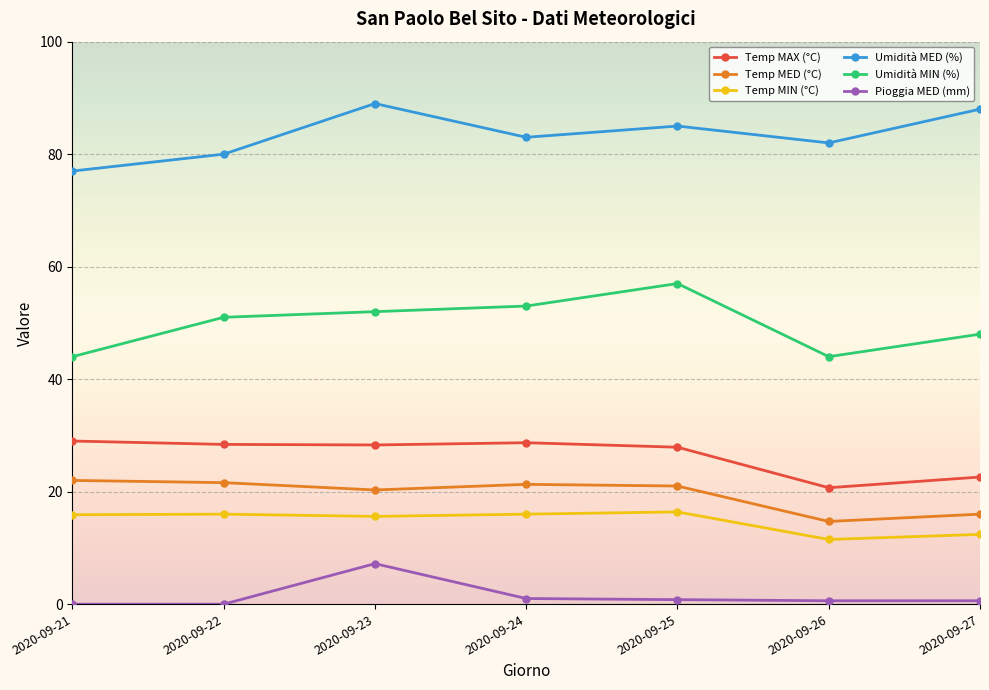

What is the spread (max minus min) of values at 2020-09-24?

82.0